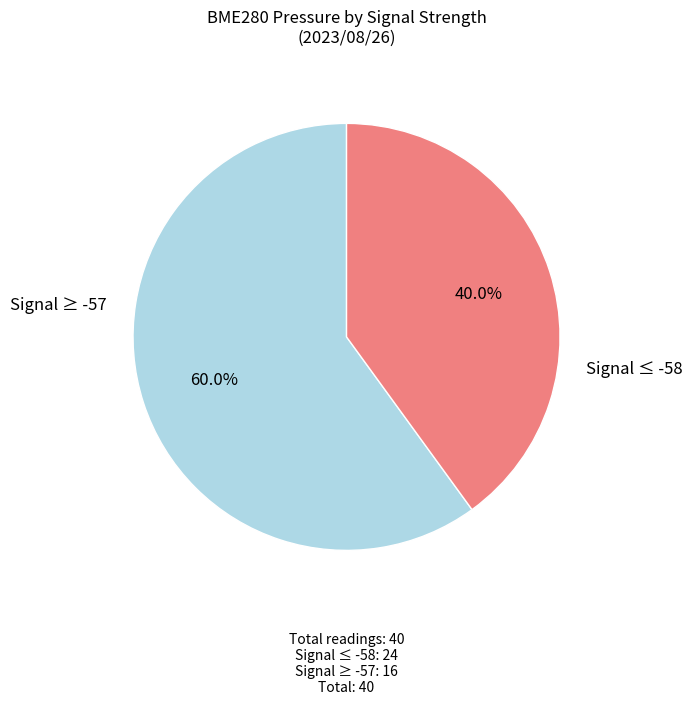

Is there a majority slice in this chart?

Yes